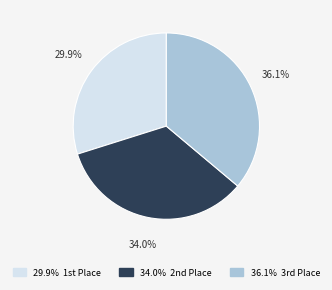

Does any single category account for the majority?

No